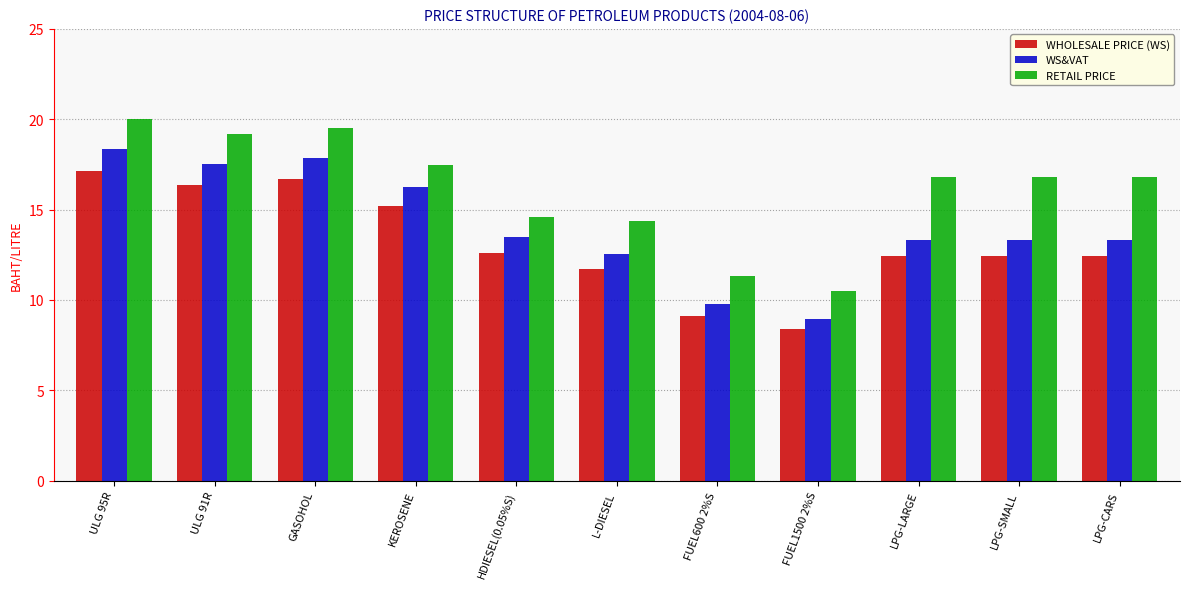

What is the label of the 11th bar from the left?

LPG-CARS